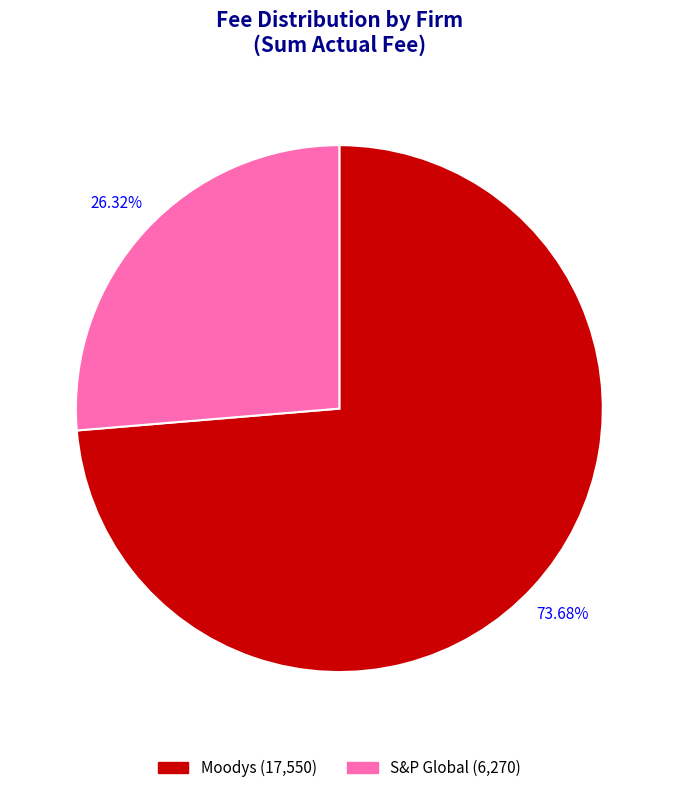

To the nearest percent, what portion does S&P Global represent?

26%